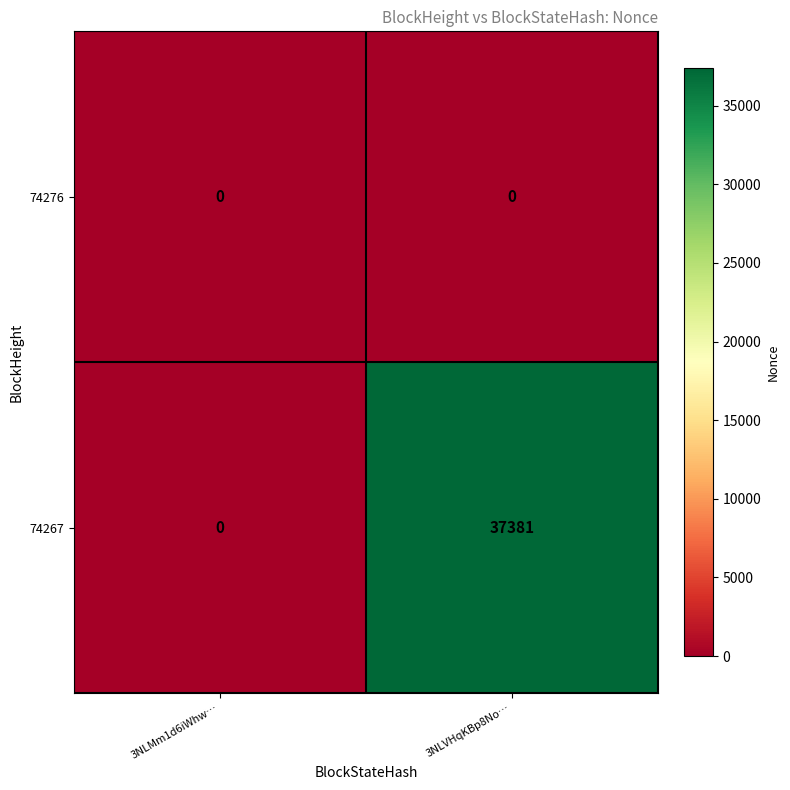

Which series has the widest spread of values?

74267